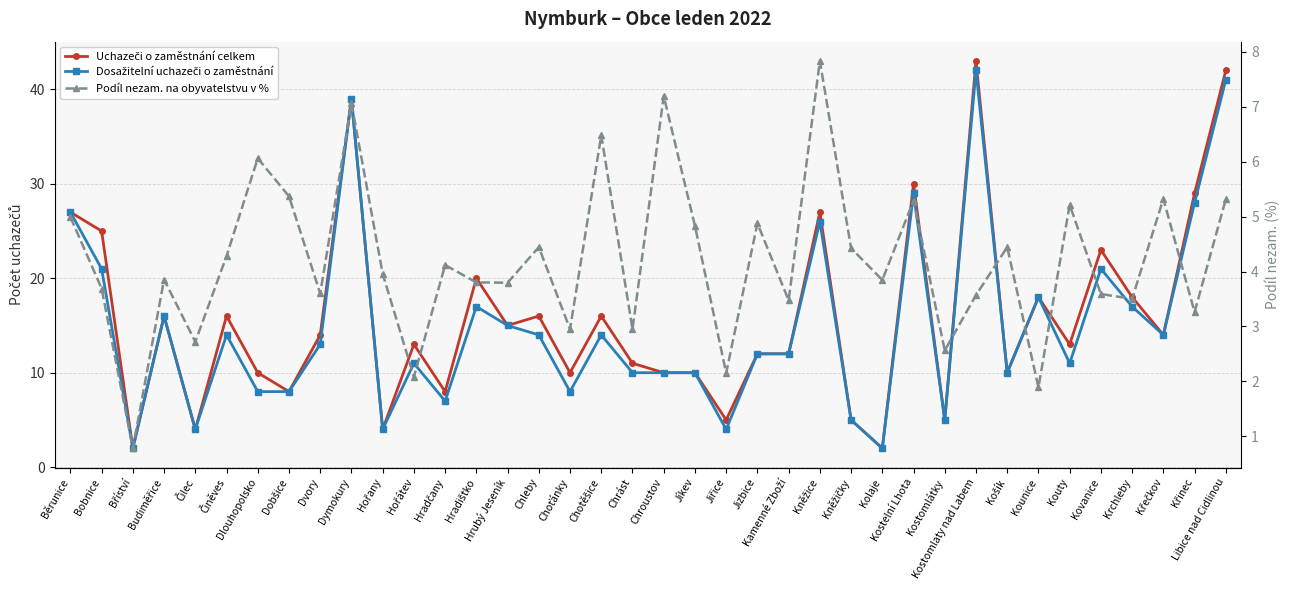

Is this an area chart (filled region under the line)?

No